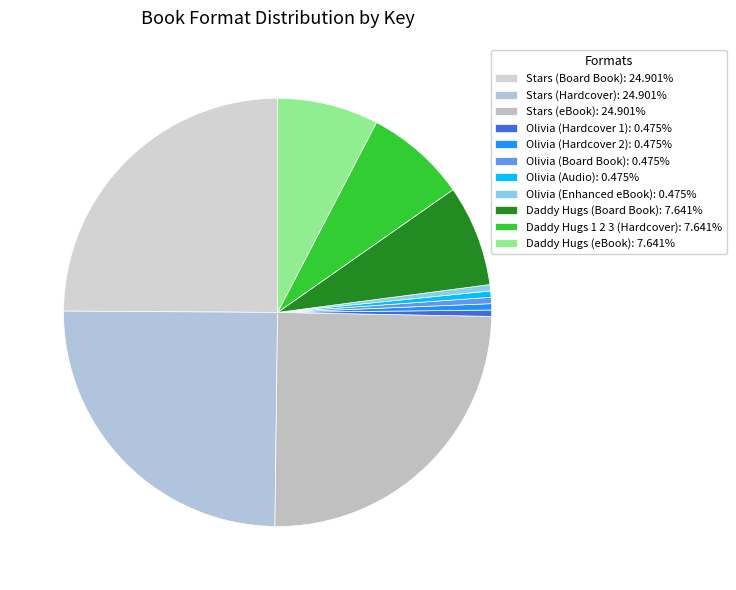

Does Stars (Board Book) account for over 50% of the chart?

No